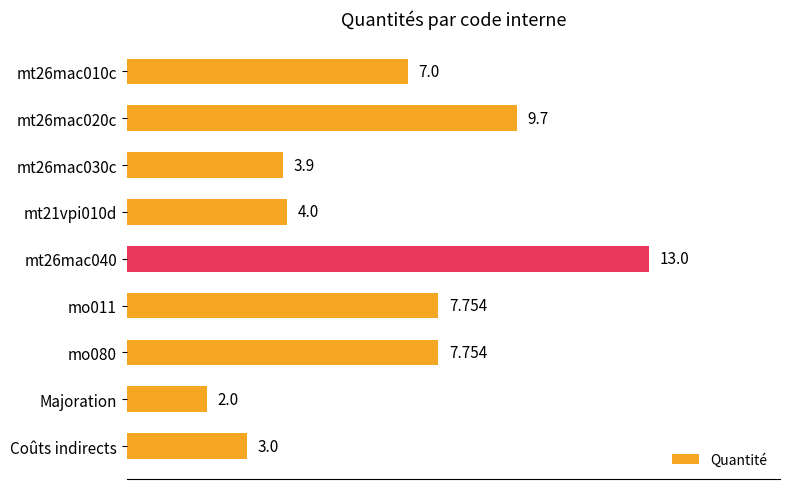

At which category does the chart reach its minimum across all series?

Majoration